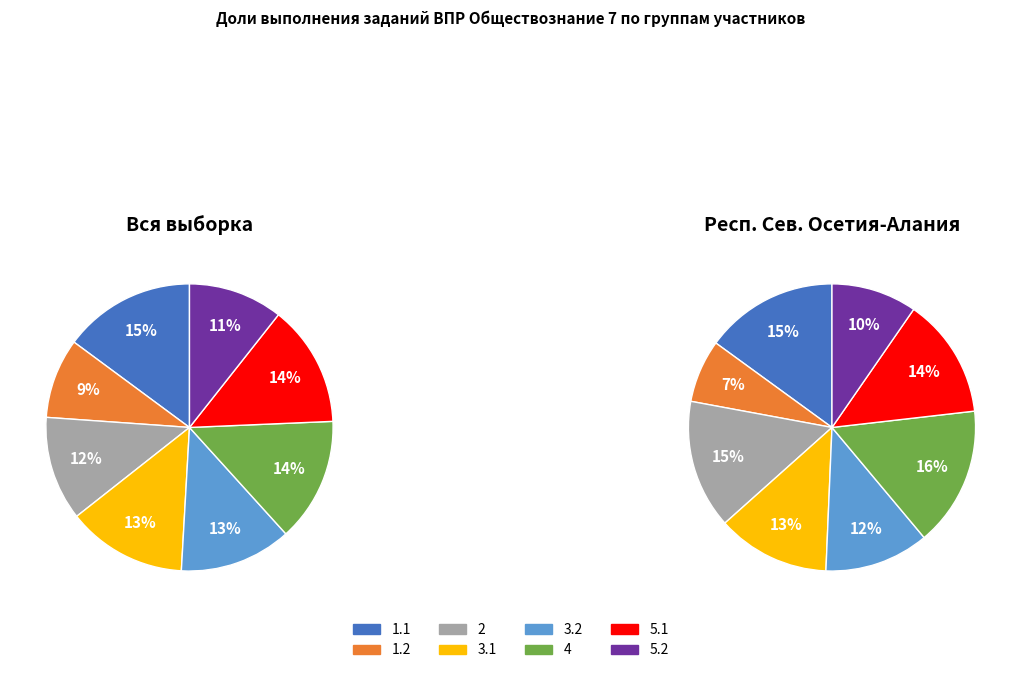

Which category has the smallest portion of the pie?

1.2